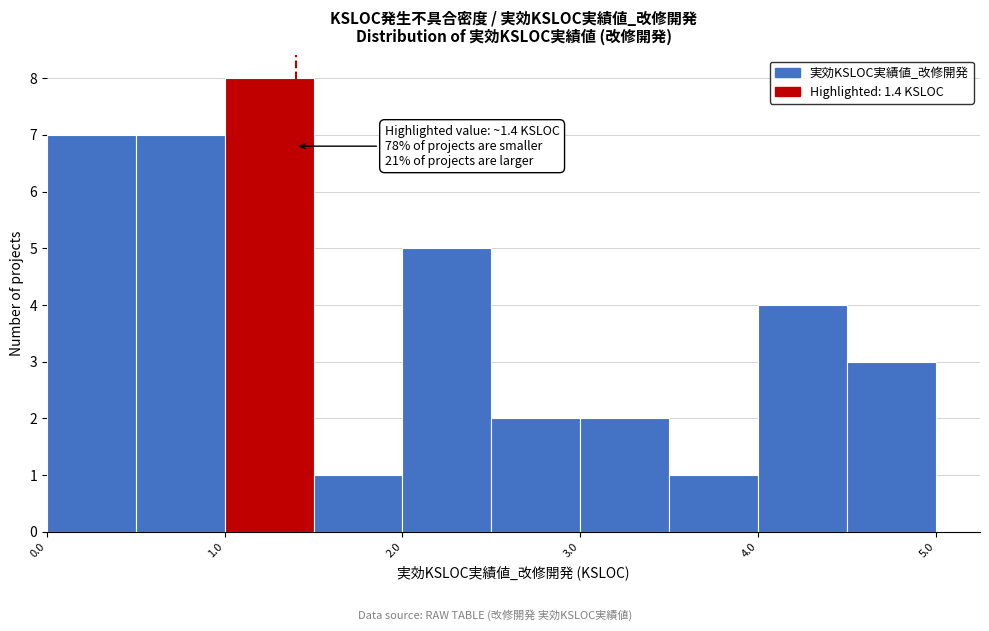

Over which range of the x-axis is the bar tallest?

1.0 to 1.5